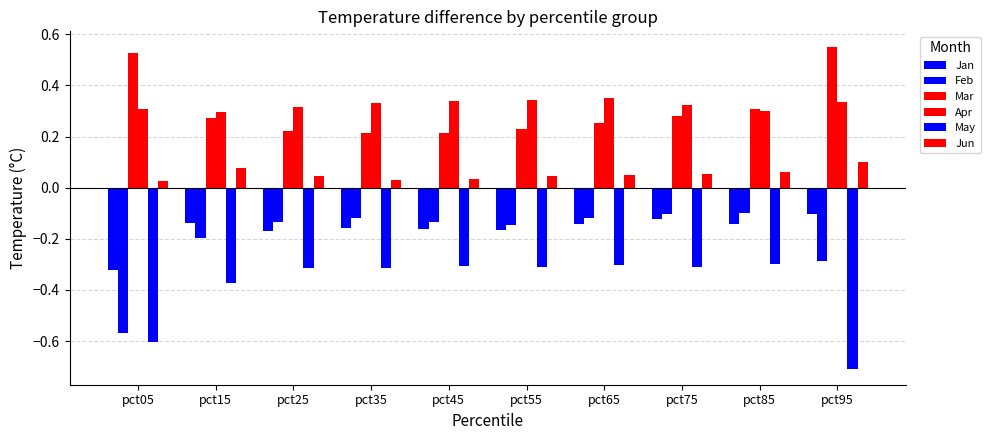

What is the value of the Jan bar at the 4th from the left?

-0.2